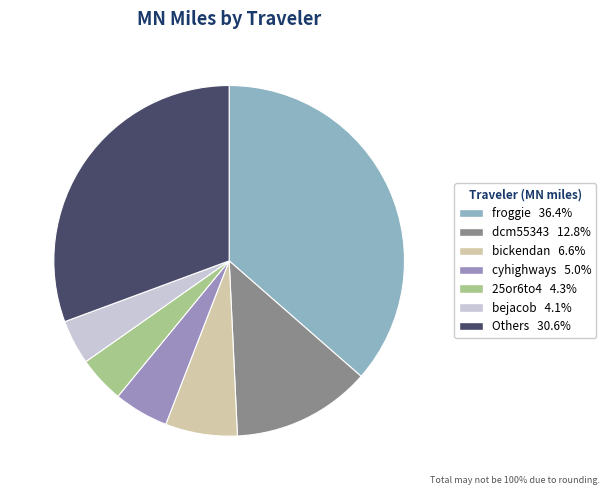

Count the number of slices in the pie.

7